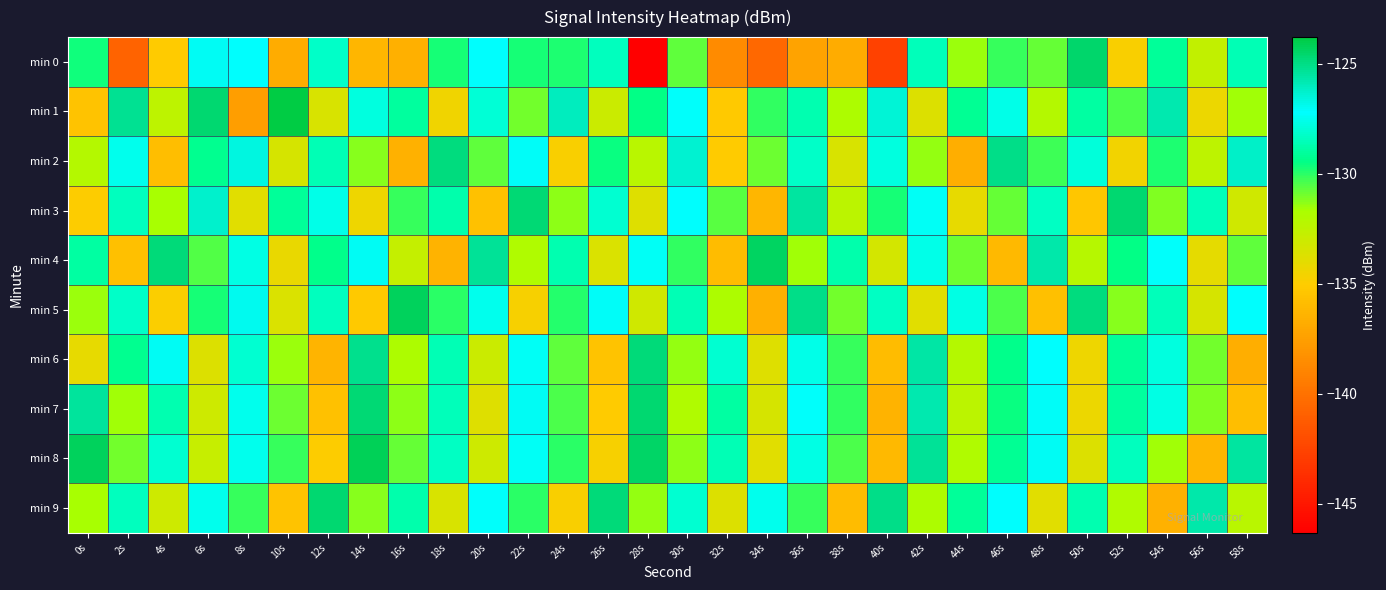

What is the minimum value shown in the chart?

-146.3